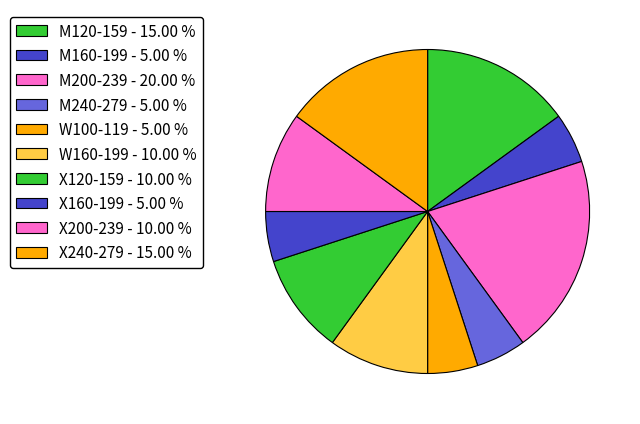

How many slices are in this pie chart?

10